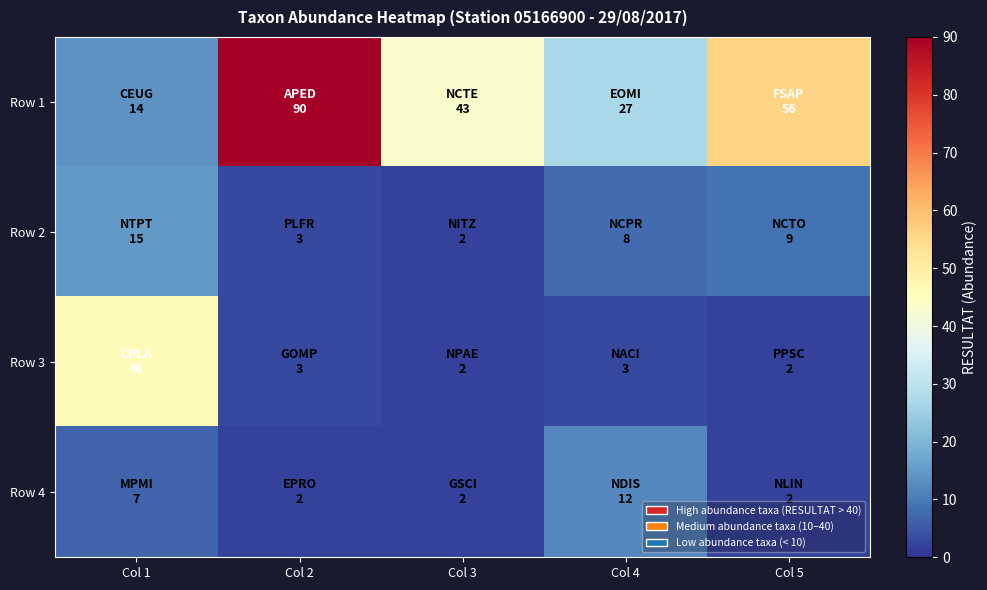

List the series in order of their peak value, highest first.

Row 1, Row 3, Row 2, Row 4